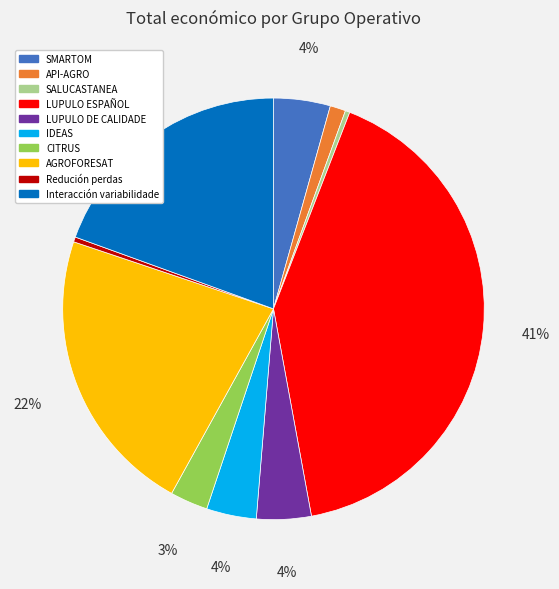

Which has a higher value, LUPULO ESPAÑOL or AGROFORESAT?

LUPULO ESPAÑOL